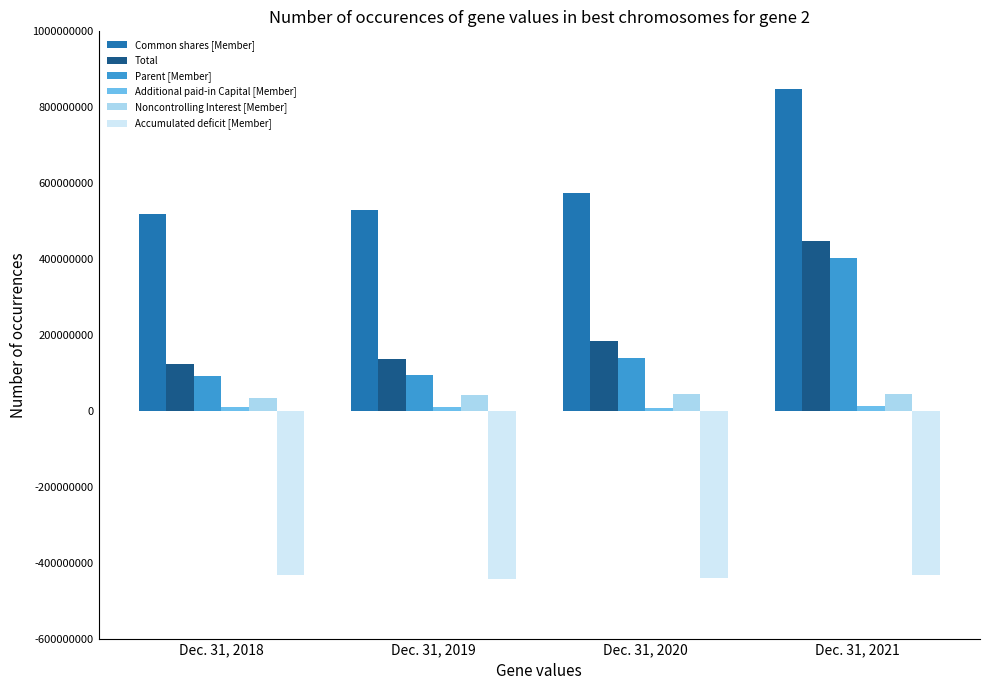

Which series changed the most between Dec. 31, 2018 and Dec. 31, 2021?

Common shares [Member]